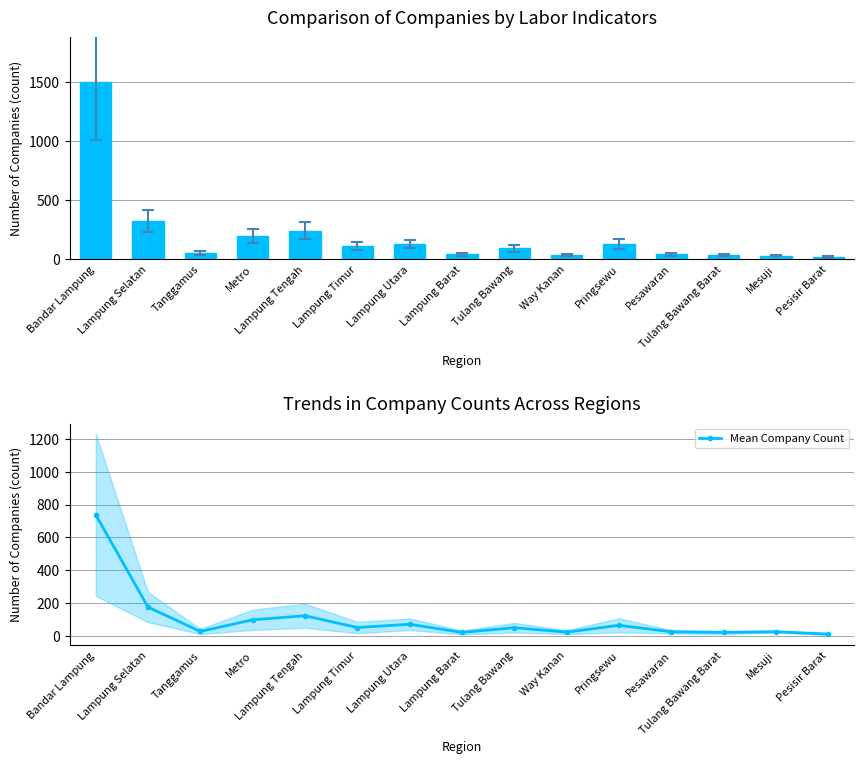

Is it true that Jumlah_Perusahaan_Yang_Menyusun_Struktur equals 13.2 at Pesisir Barat?

False